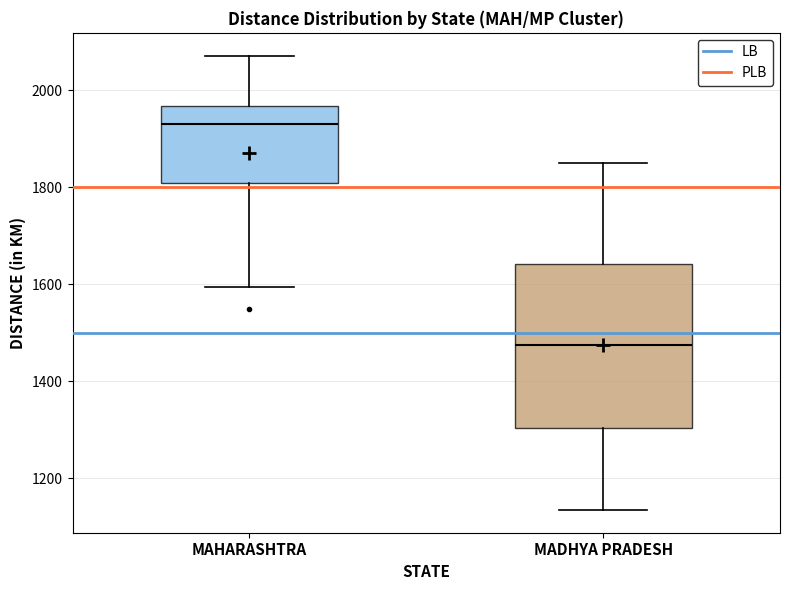

Where is the lower edge of the box for MADHYA PRADESH on the y-axis? The values are not printed on the chart, so give them approximately, as read against the axis.

1300